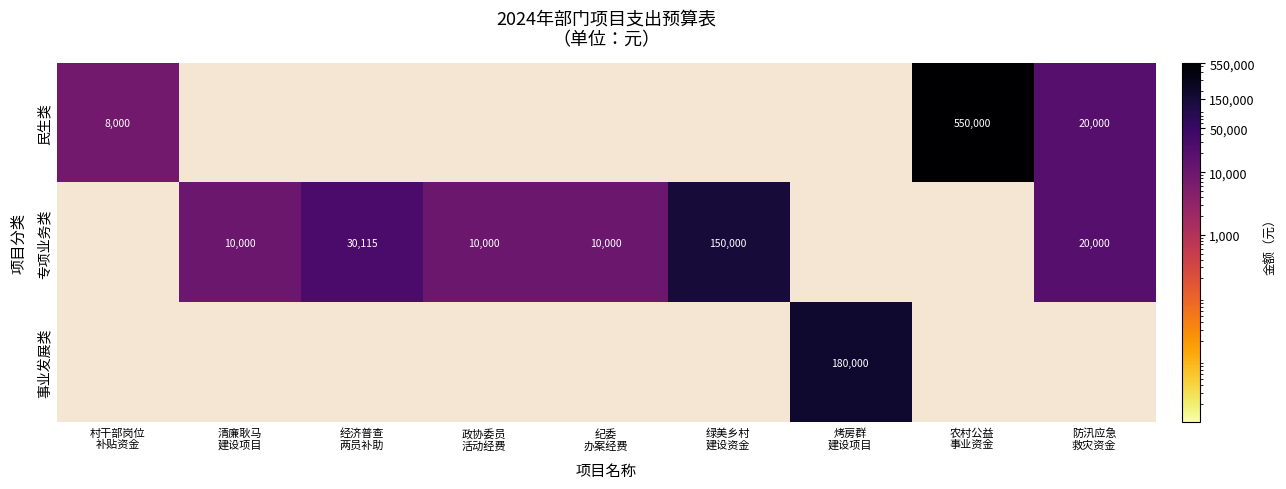

How many distinct data groups are displayed?

3